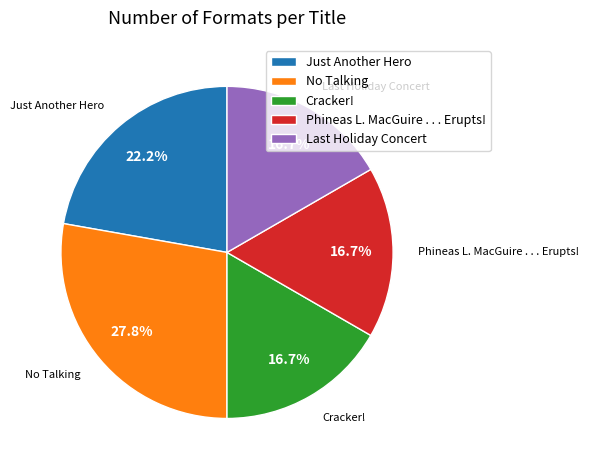

How many slices are in this pie chart?

5